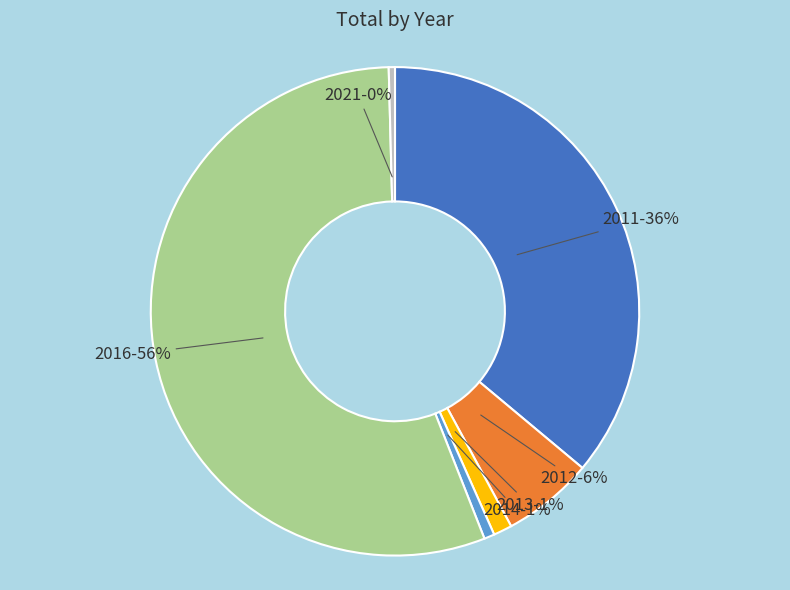

Does any single category account for the majority?

Yes